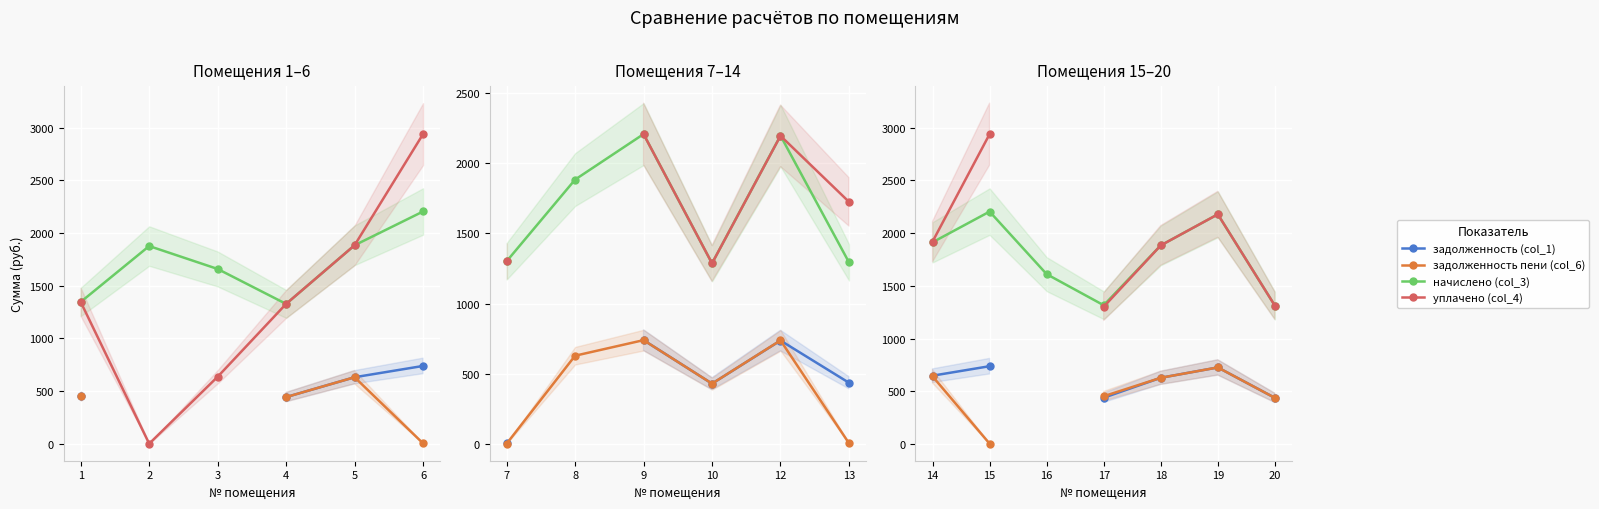

True or false: уплачено (col_4) and начислено (col_3) cross at least once.

False